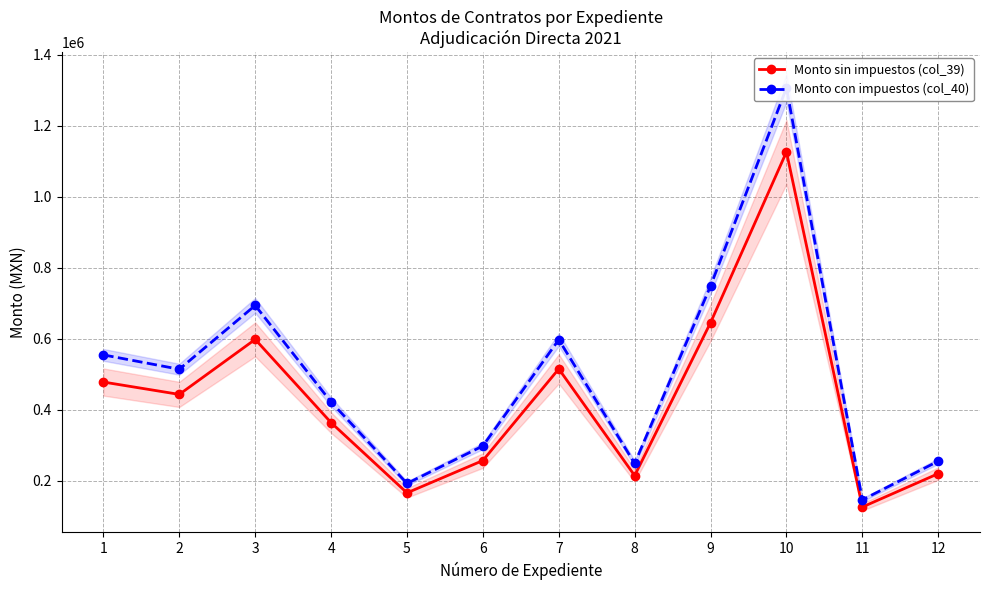

Is the value of Monto sin impuestos (col_39) at 7 greater than the value of Monto con impuestos (col_40) at 1?

No